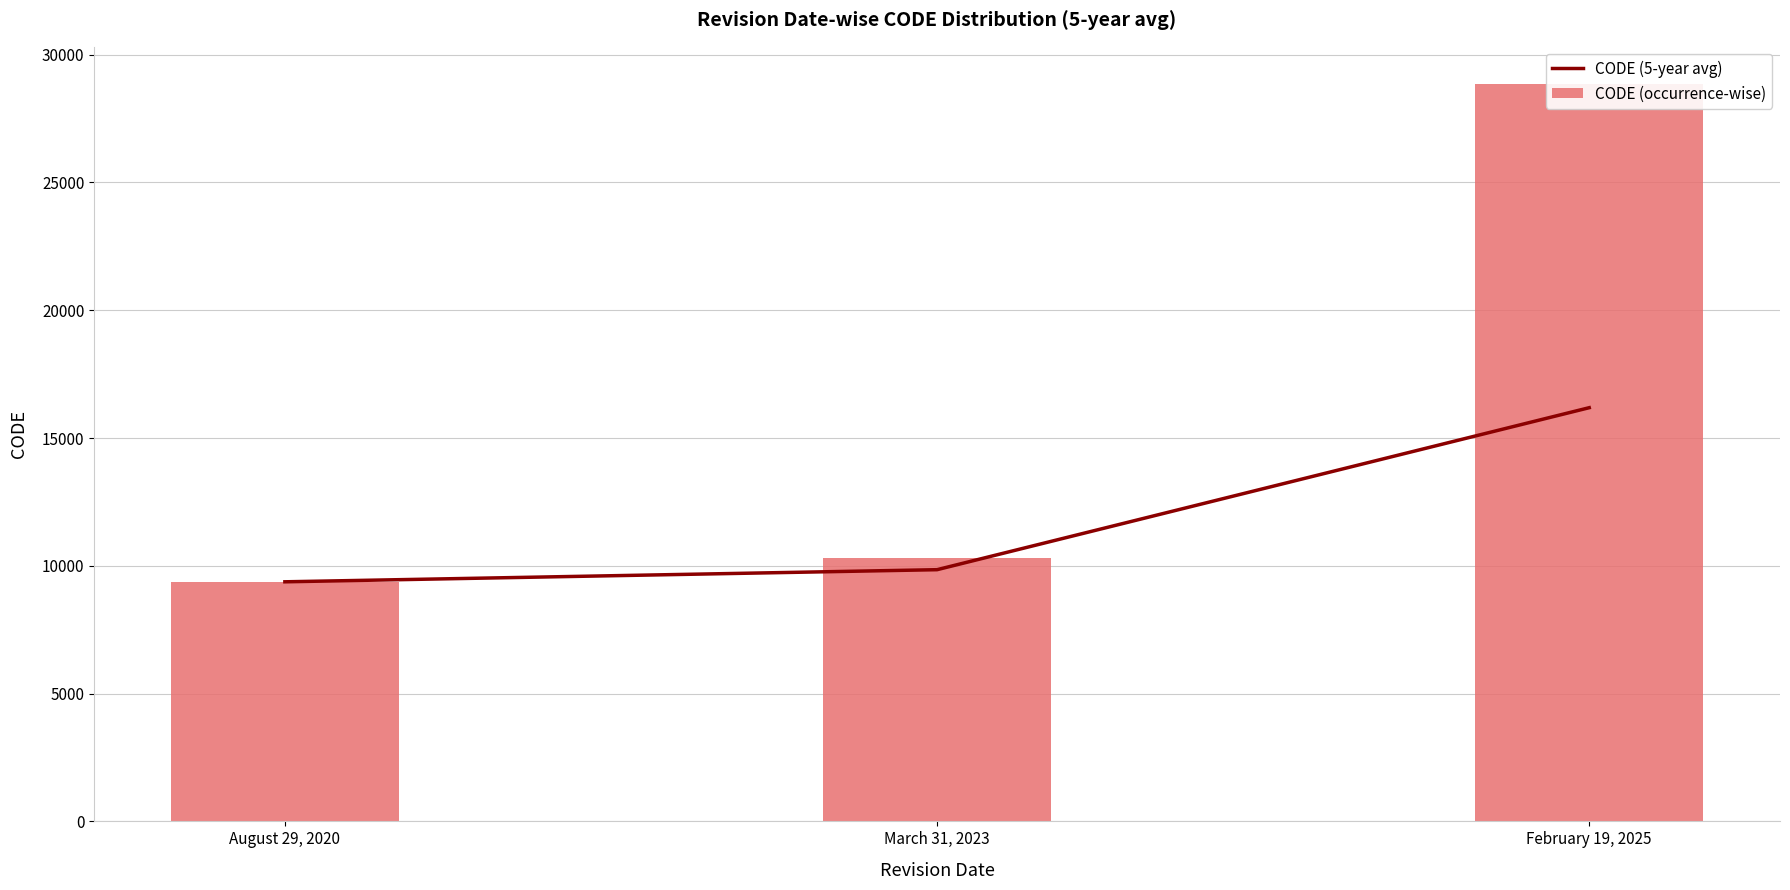

At which label does CODE (5-year avg) reach its peak?

February 19, 2025